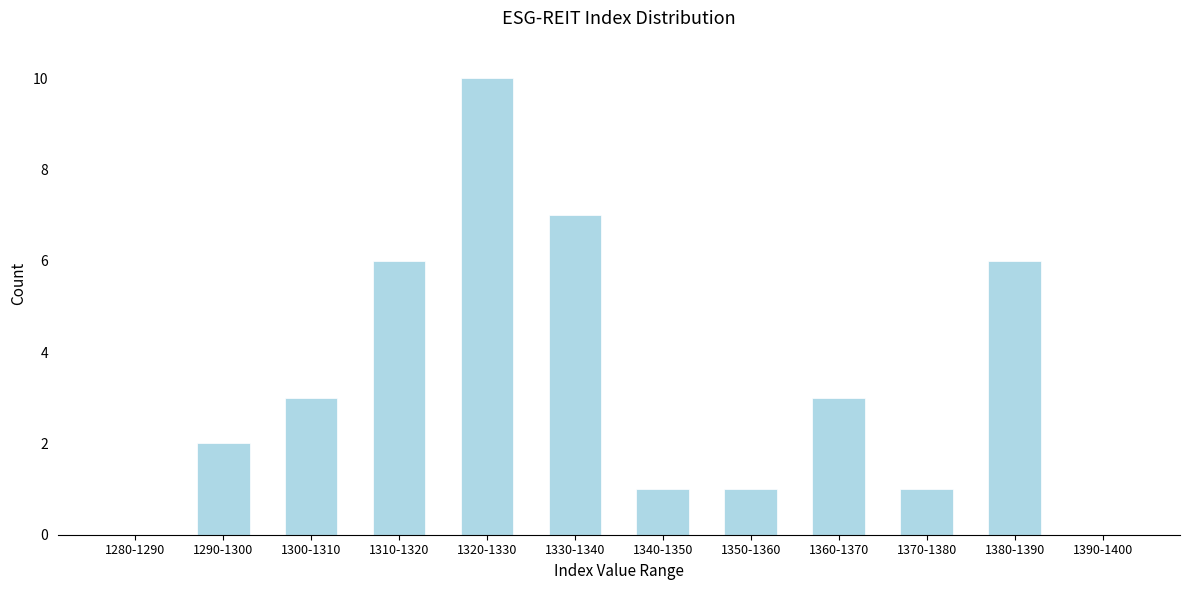

What is the greatest value displayed?

10